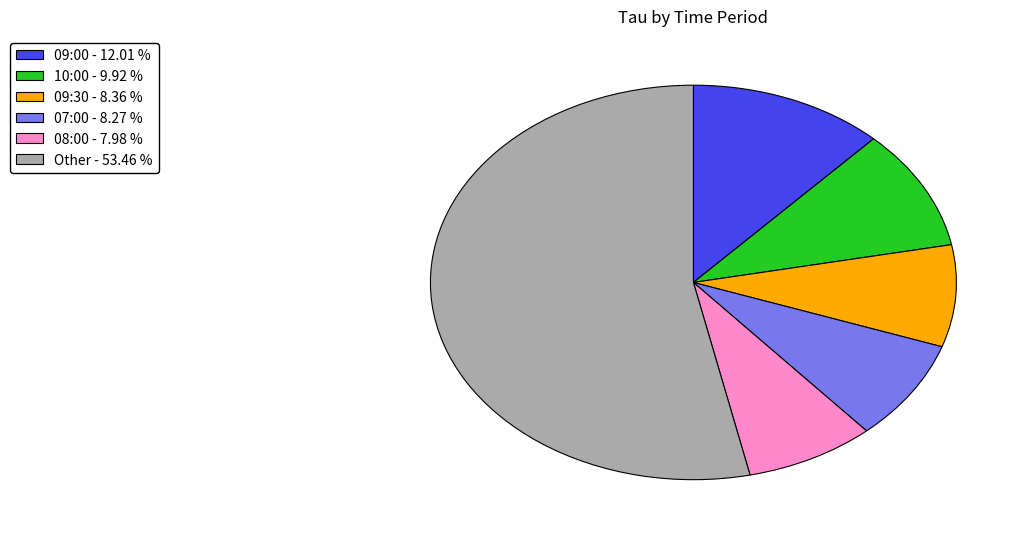

Which has a higher value, Other - 53.46 % or 07:00 - 8.27 %?

Other - 53.46 %